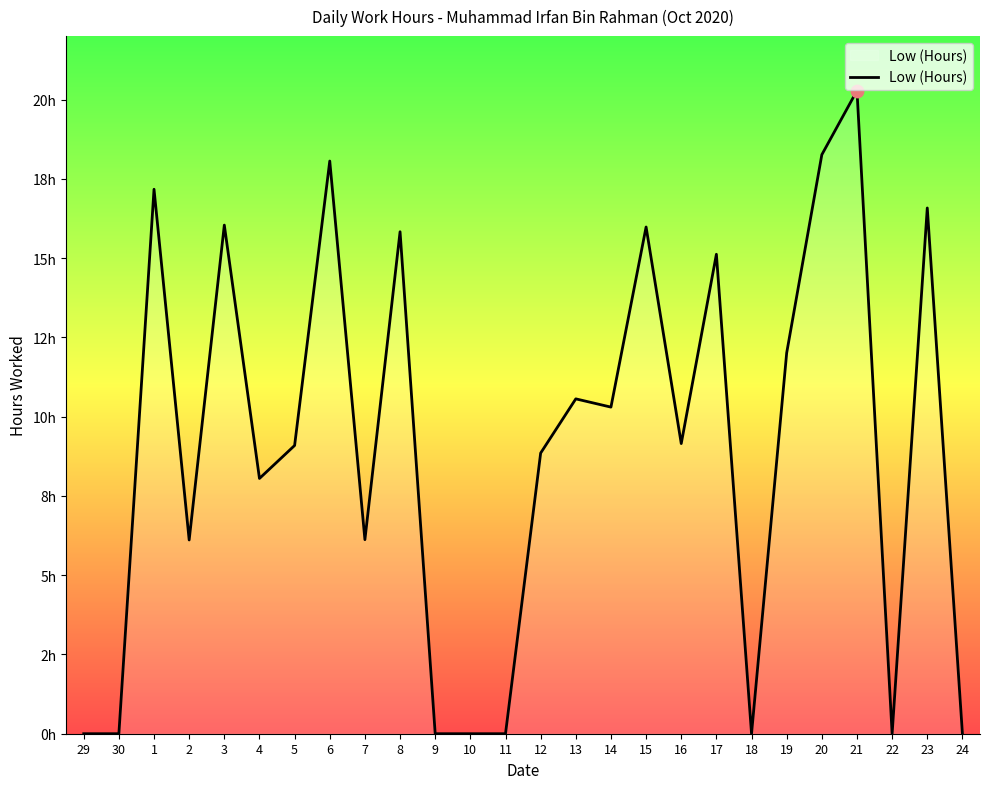

What is the change in value from 6 to 11?

-18.1